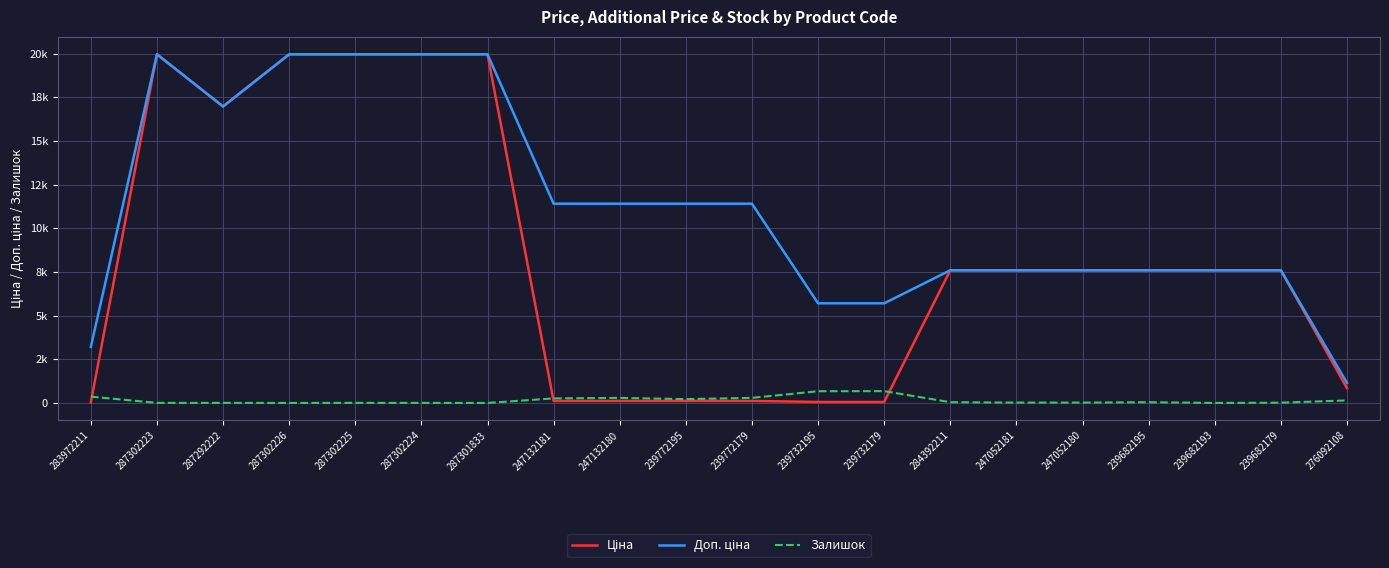

What is the sum of the Ціна values at 287302223 and 239732195?

20021.2